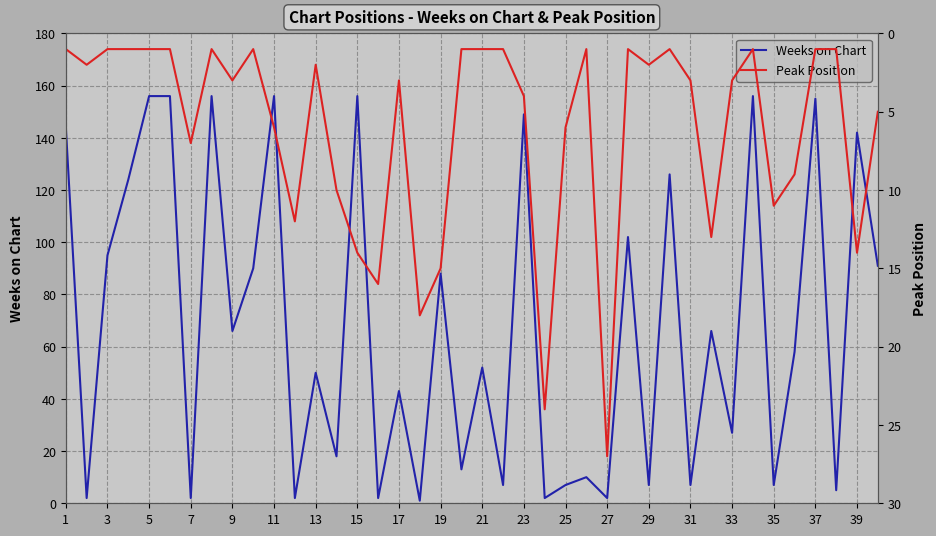

The value of Weeks on Chart at 19 is 88. True or false?

True